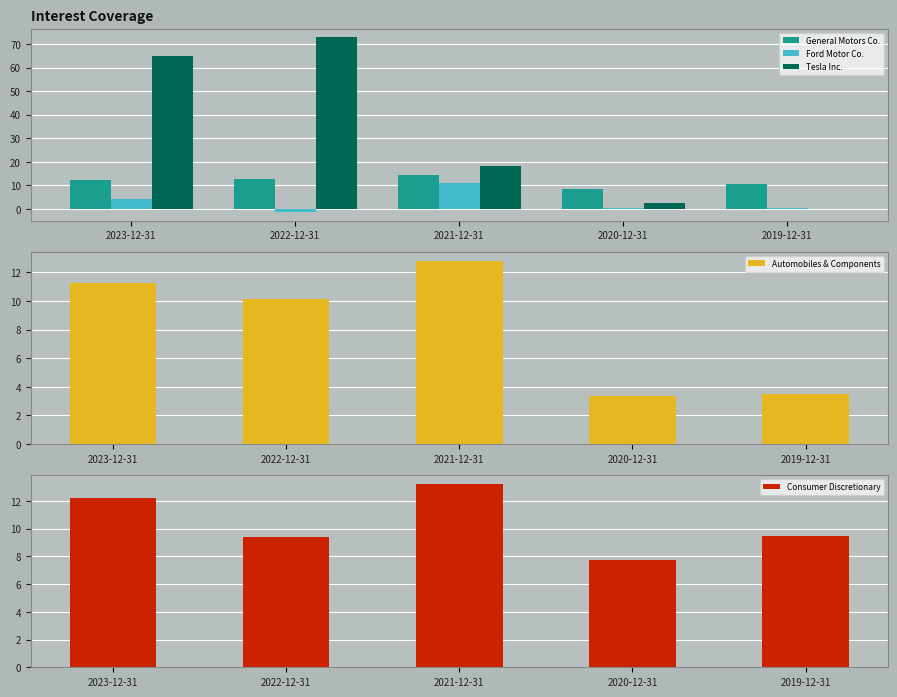

At which label does Automobiles & Components reach its minimum?

2020-12-31